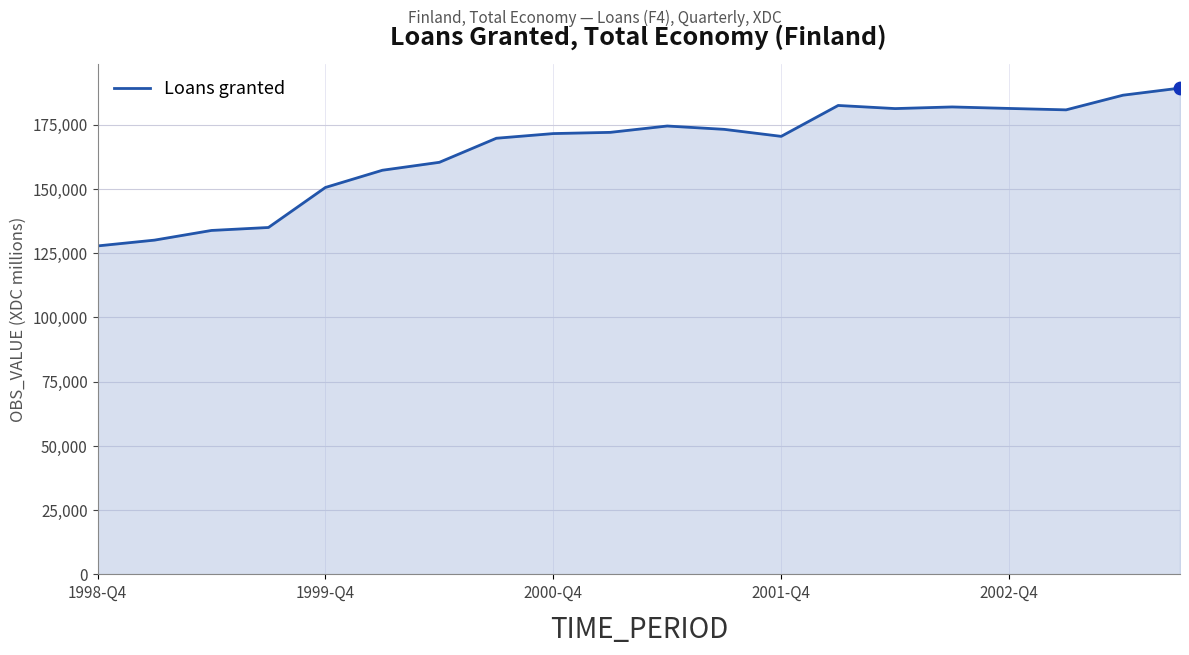

What is the difference between the maximum and minimum values?

61416